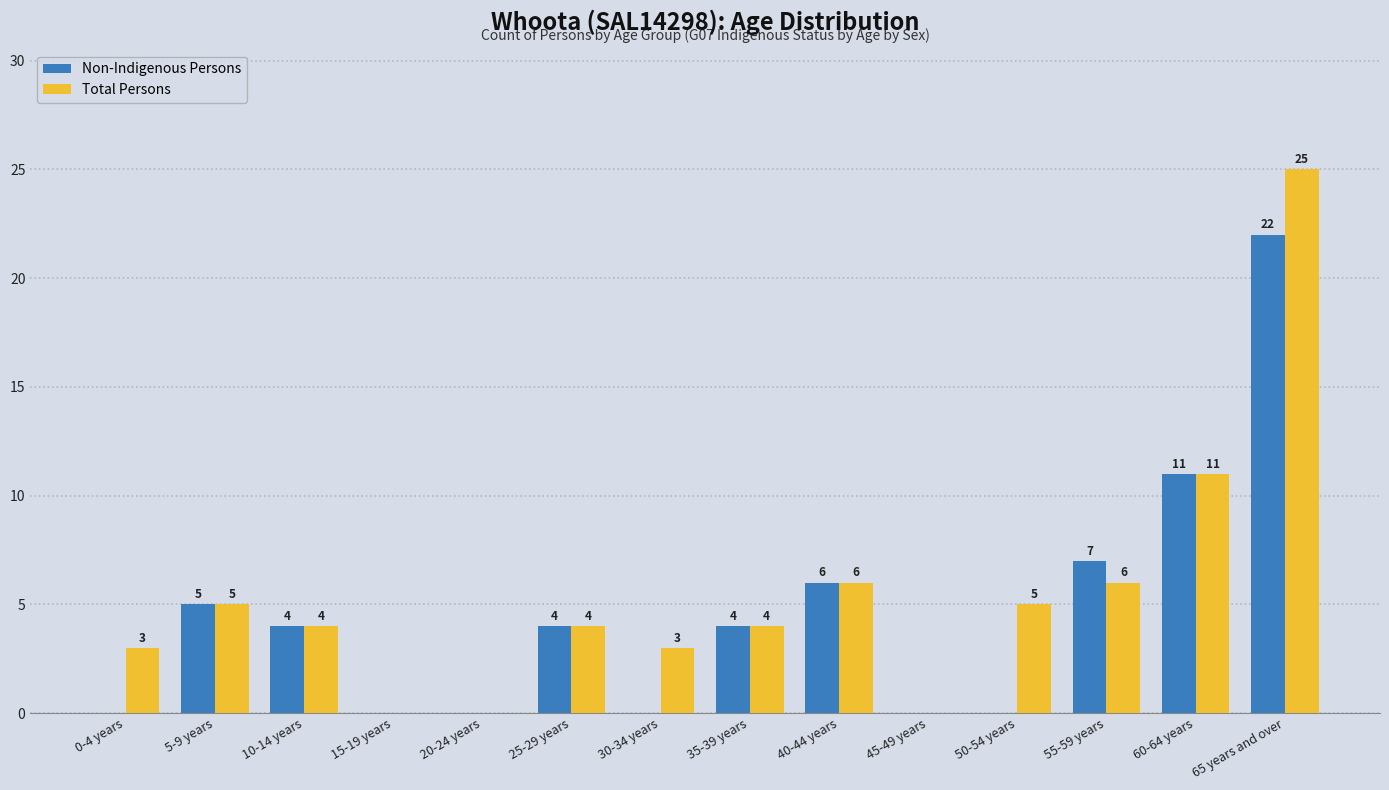

Which series has the largest total across all categories?

Total Persons